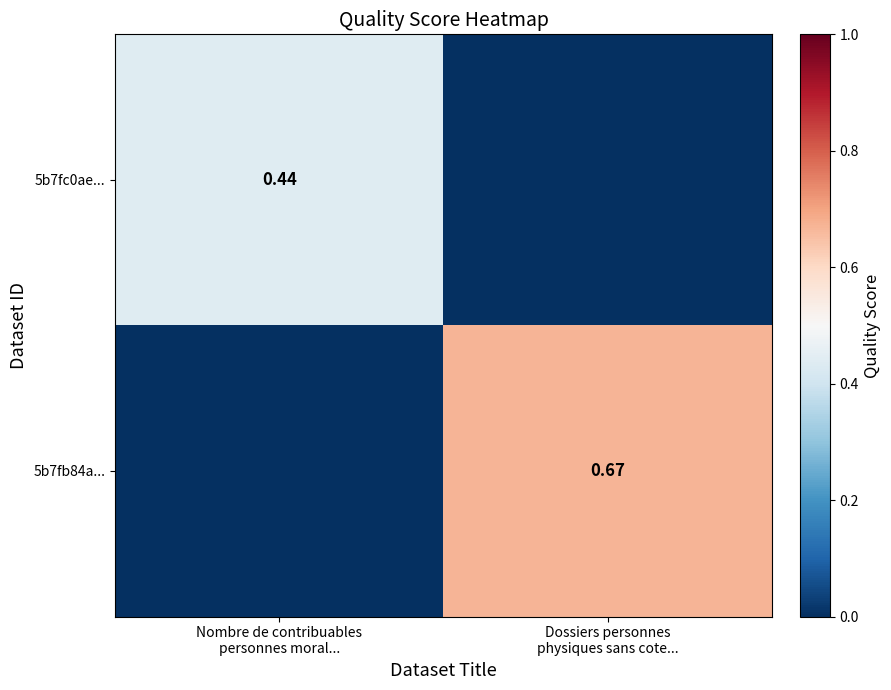

How many values in the 5b7fc0ae... series exceed 0?

1